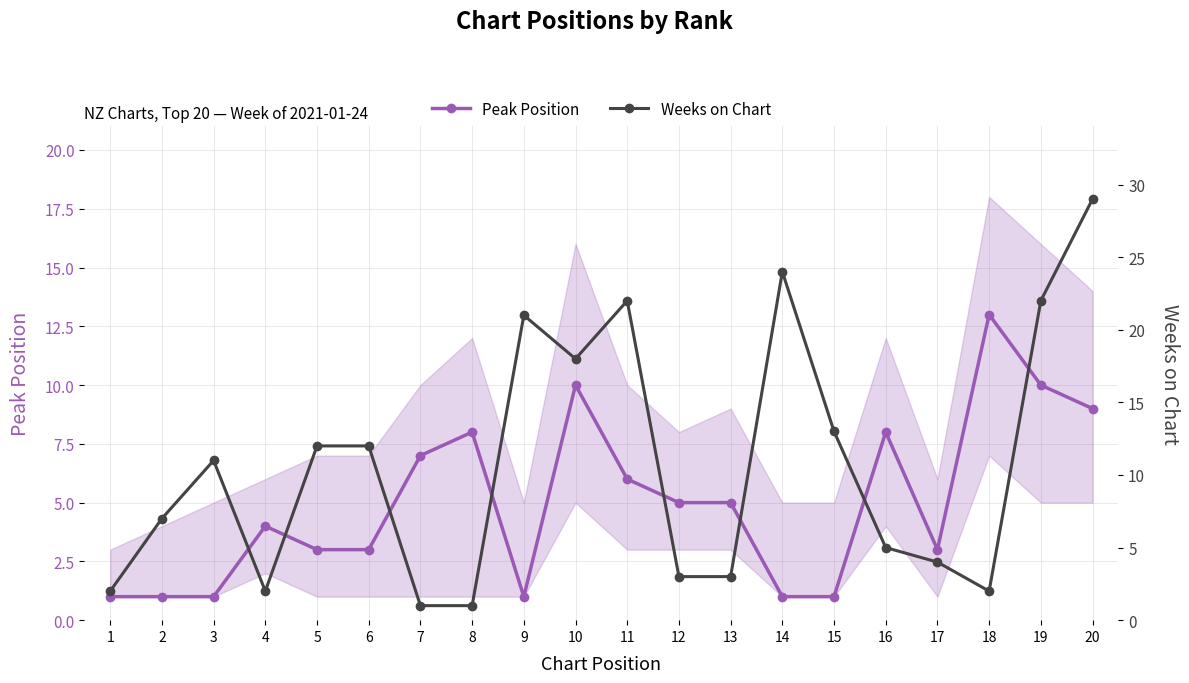

What is the average value of the Weeks on Chart series?

11